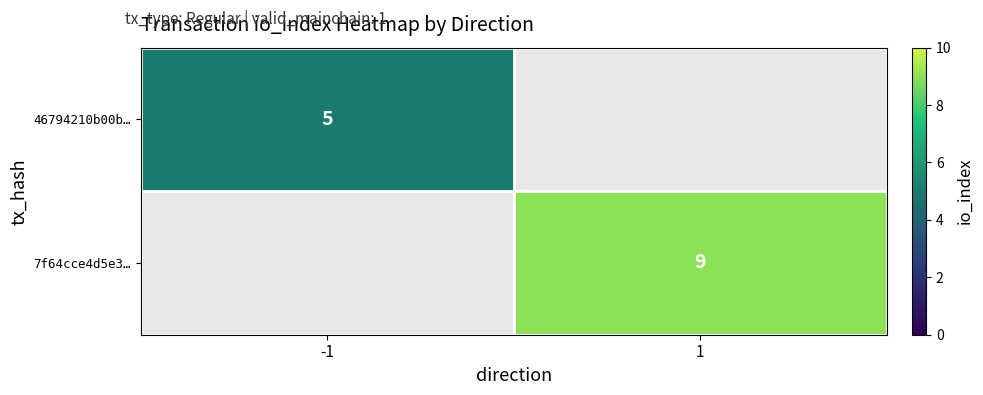

True or false: 7f64cce4d5e3… has a value of 9 at 1.

True